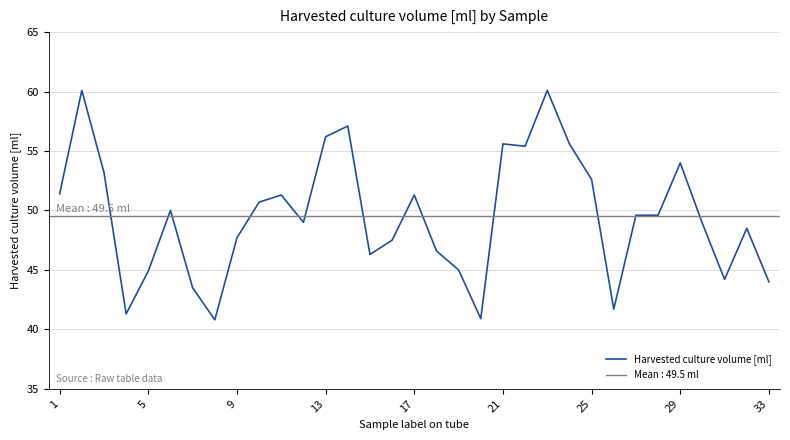

True or false: Harvested culture volume [ml] has a value of 51.3 at 17.

True